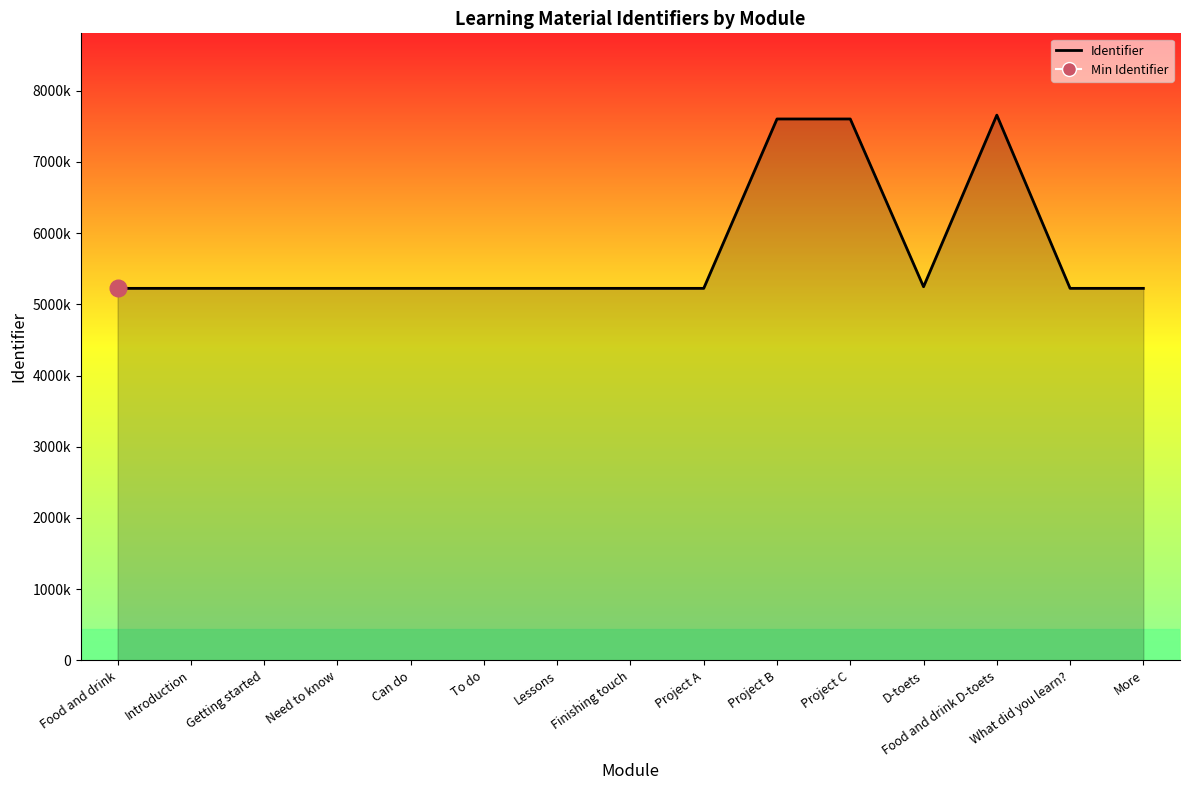

Reading left to right, transcribe all the data shown in this chart.

Food and drink=5223427	Introduction=5223428	Getting started=5223430	Need to know=5223432	Can do=5223434	To do=5223436	Lessons=5223438	Finishing touch=5223440	Project A=5223442	Project B=7601278	Project C=7601280	D-toets=5246022	Food and drink D-toets=7655305	What did you learn?=5223450	More=5223452